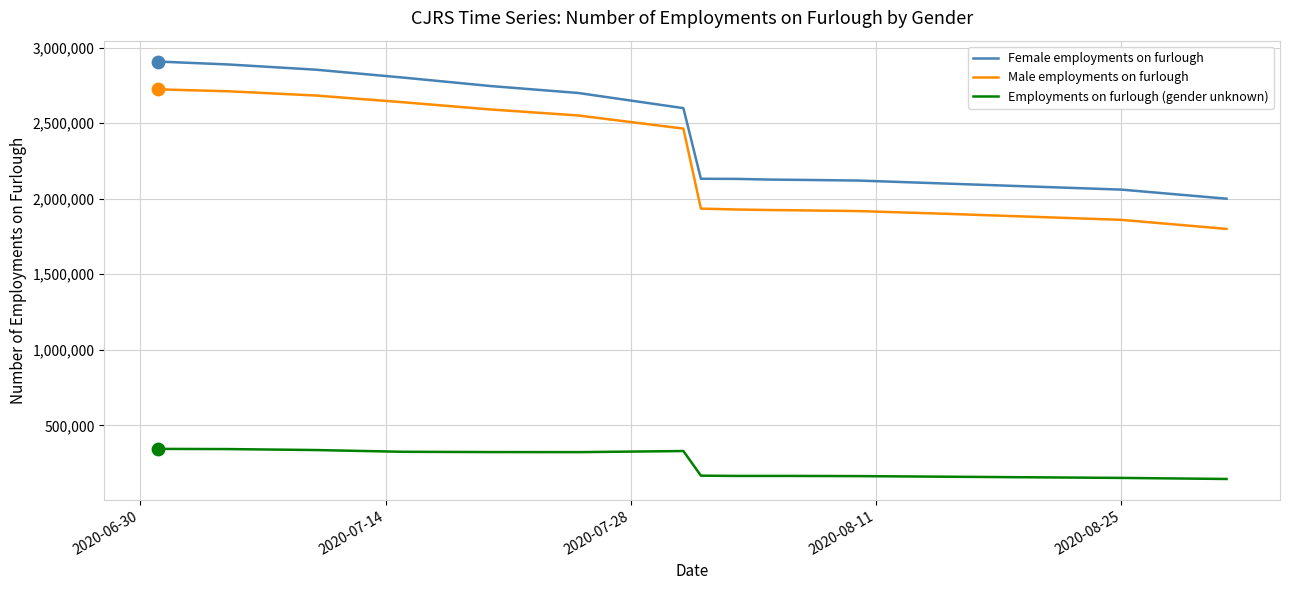

True or false: Male employments on furlough and Female employments on furlough intersect in this chart.

False